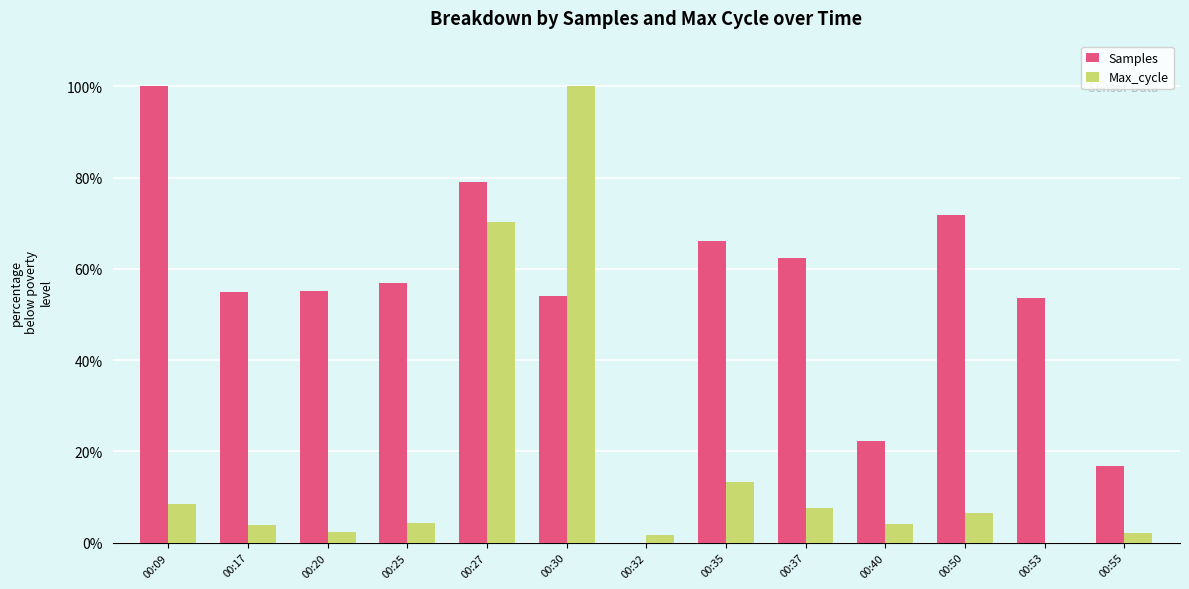

How many categories are shown in the chart?

13